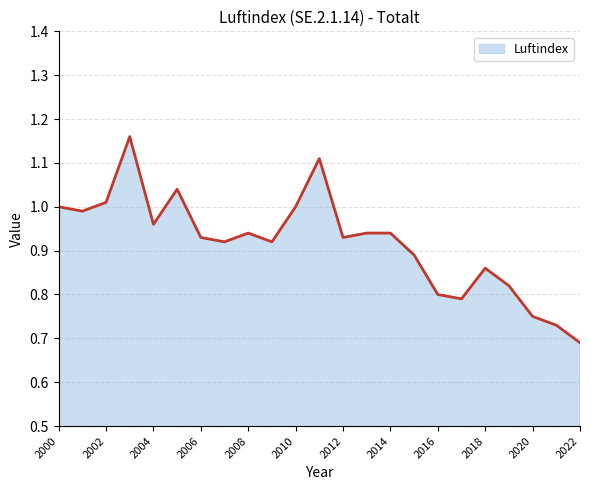

What is the difference between the maximum and minimum values?

0.5